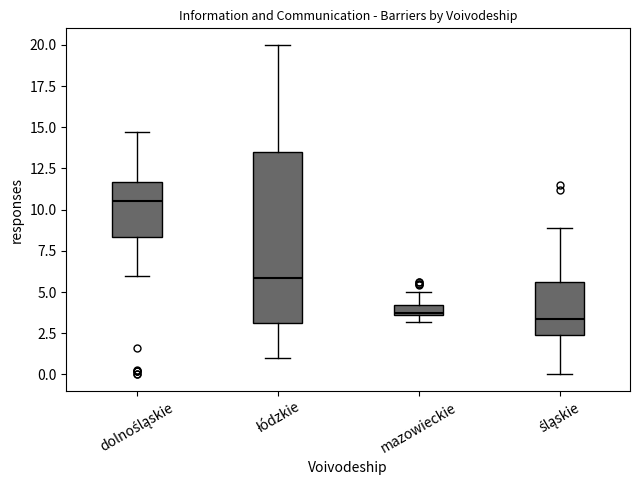

Which box is the tallest, from its lower edge to its upper edge?

łódzkie